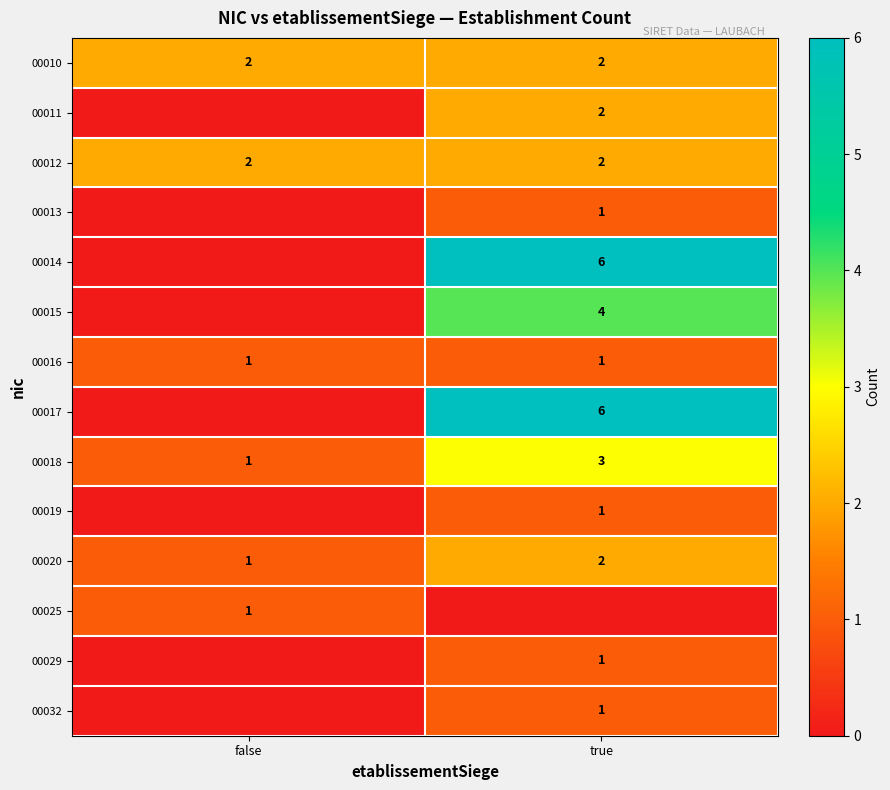

What value does the 00020 series have at true?

2